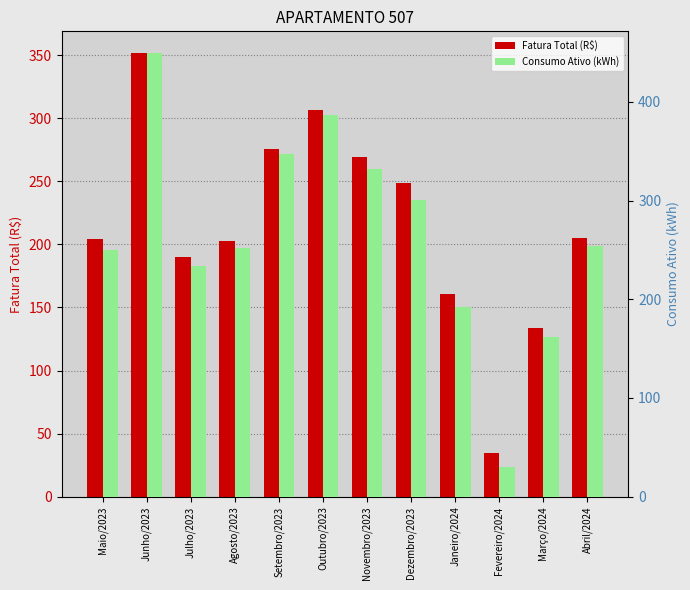

Which series has the widest spread of values?

Consumo Ativo (kWh)